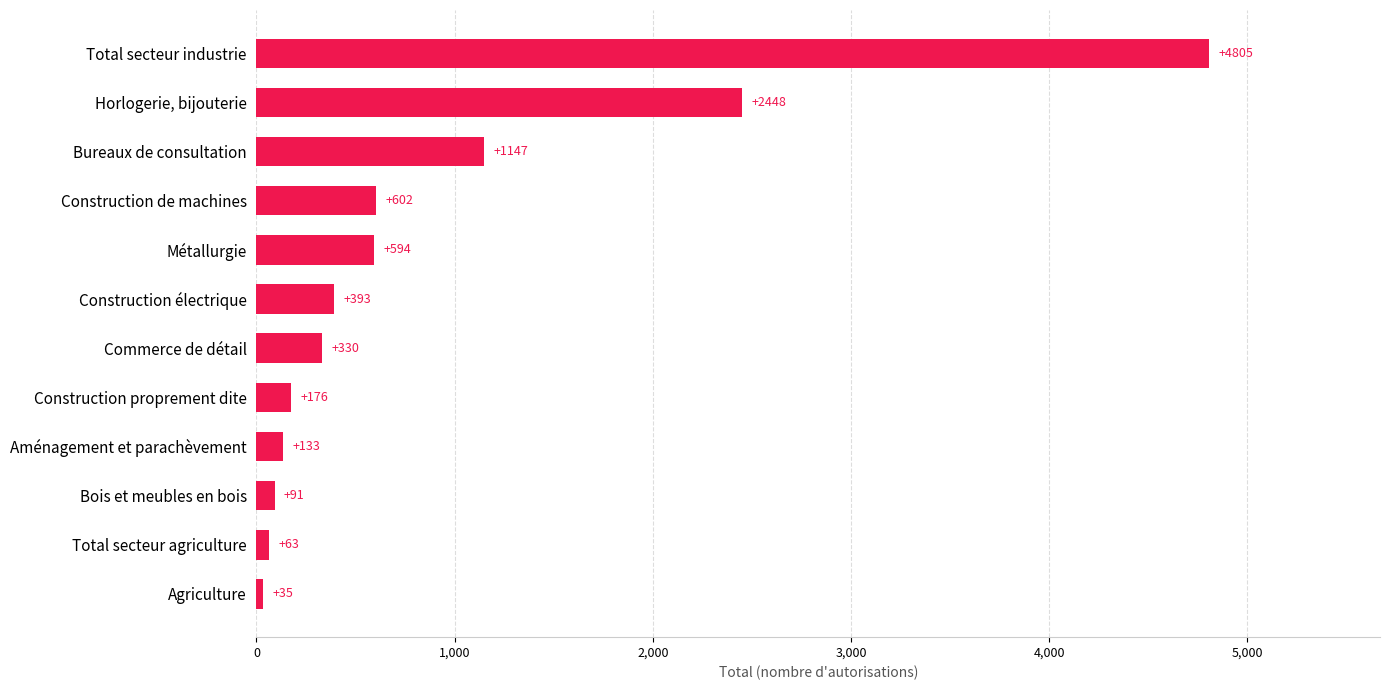

Rank the categories by value from lowest to highest.

Agriculture, Total secteur agriculture, Bois et meubles en bois, Aménagement et parachèvement, Construction proprement dite, Commerce de détail, Construction électrique, Métallurgie, Construction de machines, Bureaux de consultation, Horlogerie, bijouterie, Total secteur industrie